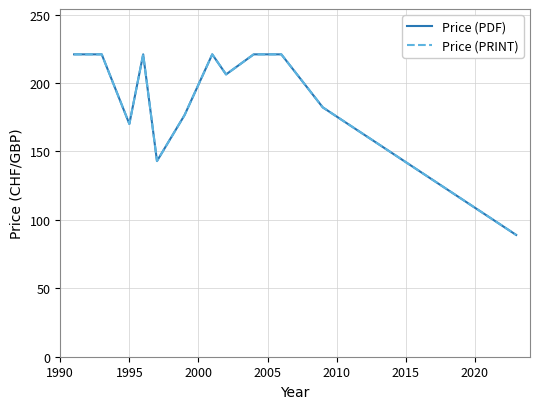

At which label is Price (PDF) closest to 155?

2015